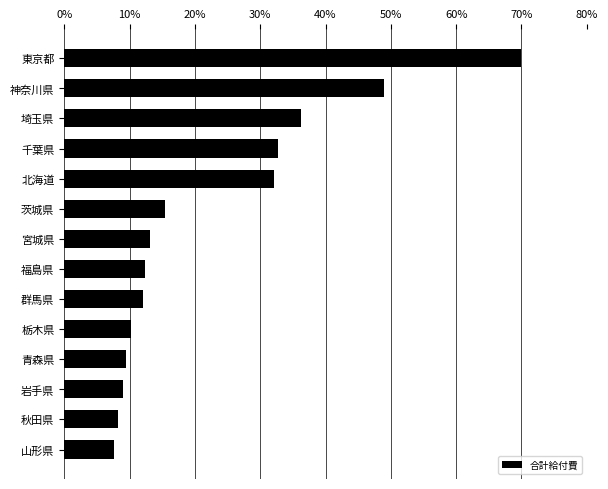

What is the maximum value shown in the chart?

70.0